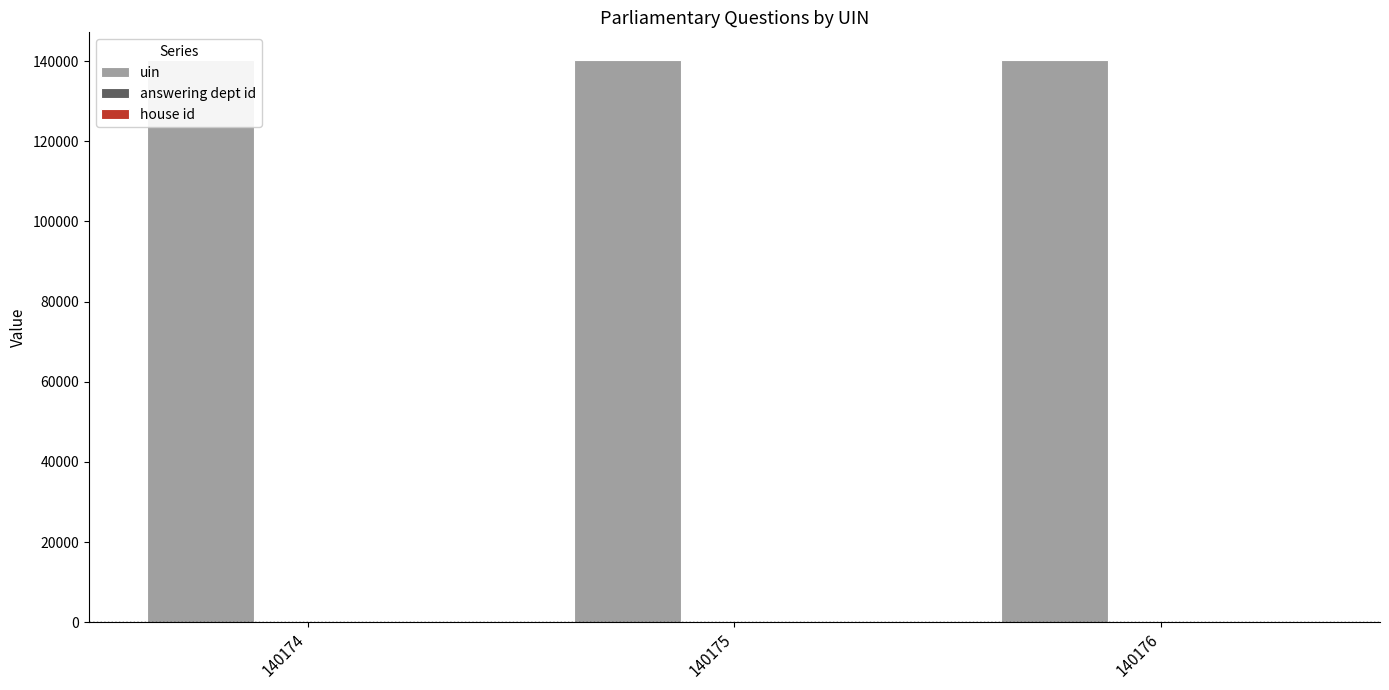

What is the minimum value shown in the chart?

1